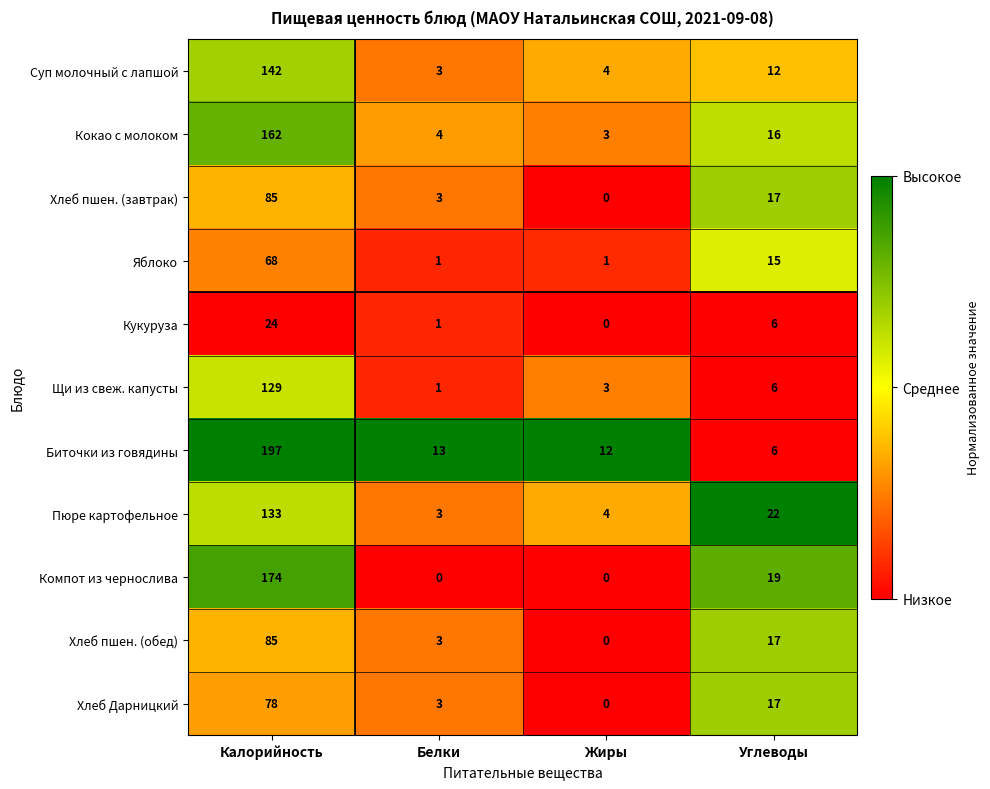

List the labels in order of Кокао с молоком value, largest first.

Калорийность, Углеводы, Белки, Жиры